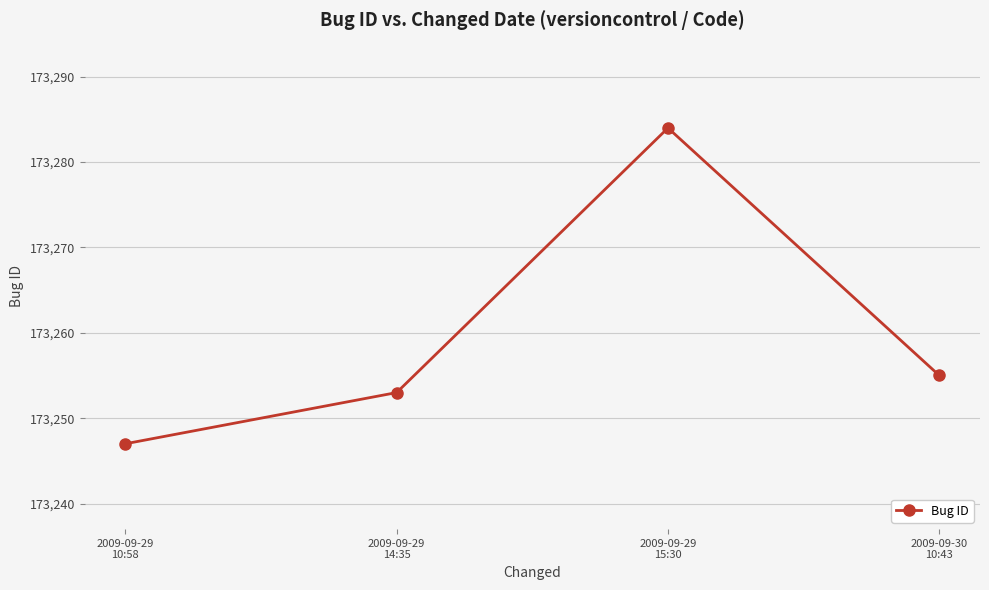

What is the average value?

173260